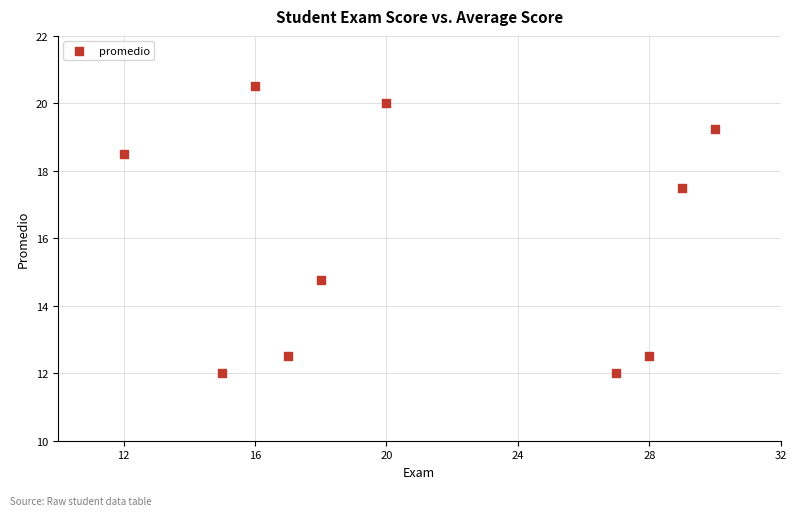

What is the range of Y values (max minus min)?

8.5